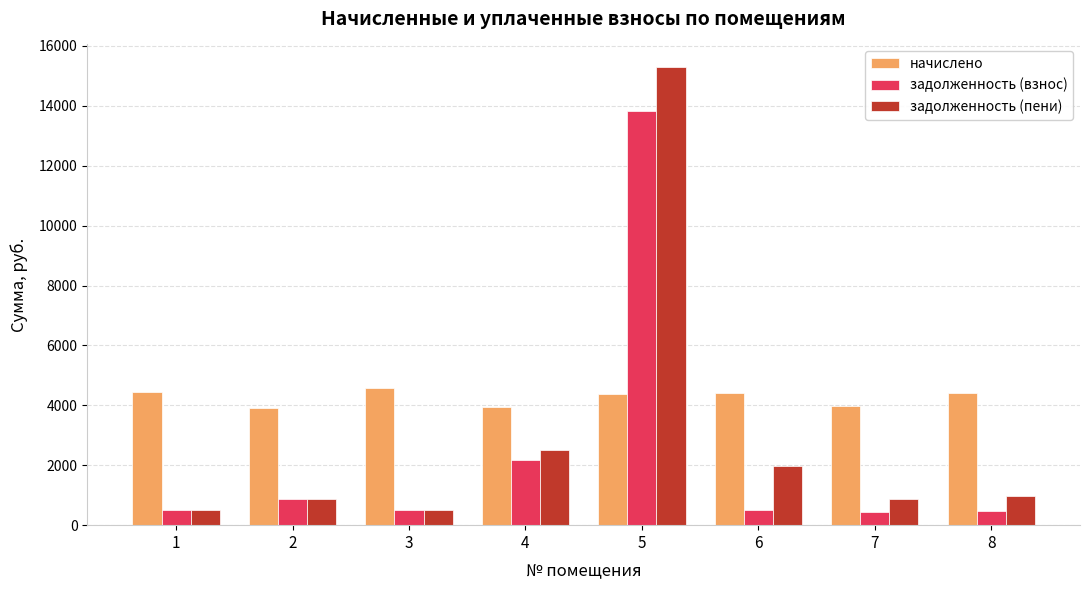

What is the maximum value shown in the chart?

15282.5